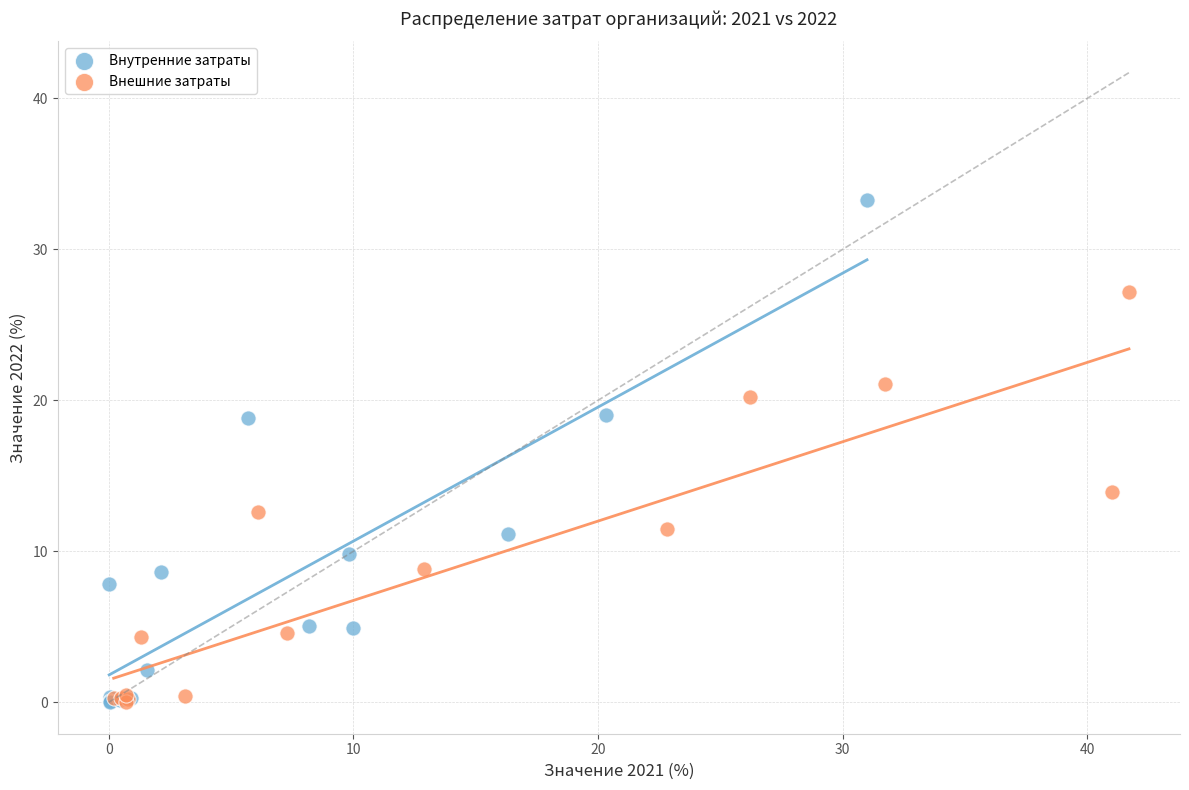

Which series has the largest Y range (max minus min)?

Внутренние затраты